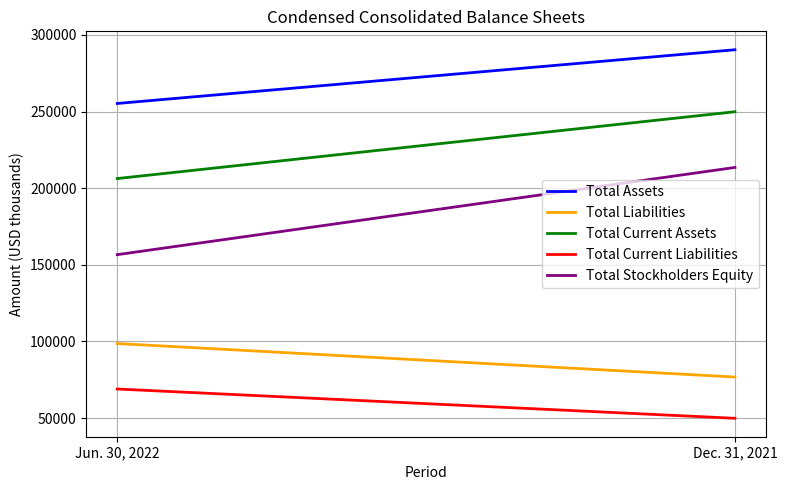

What is the difference between the Total Current Assets values at Dec. 31, 2021 and Jun. 30, 2022?

43587